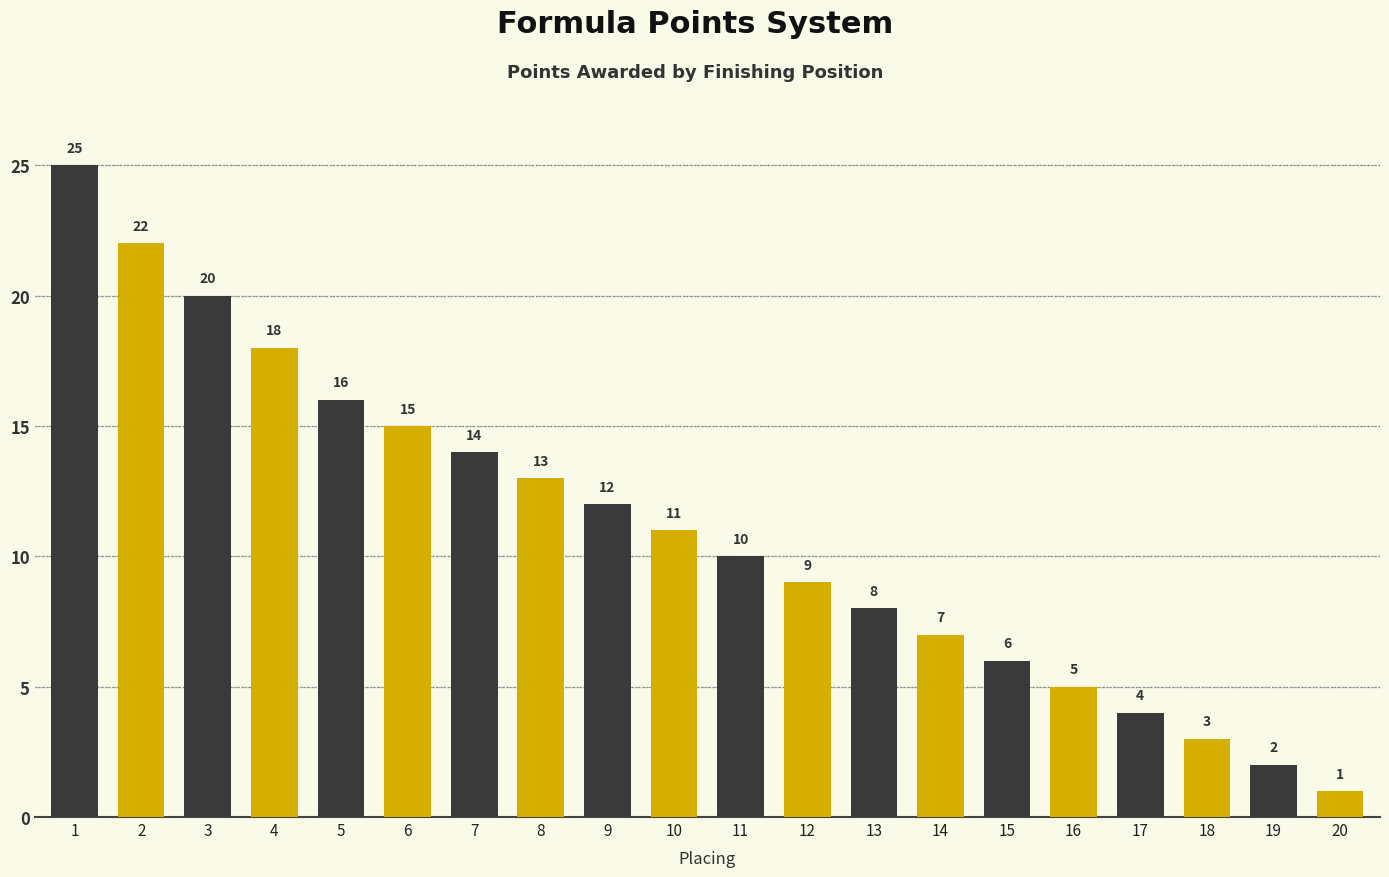

Approximately how many times larger is the value at 12 compared to 7?

0.6